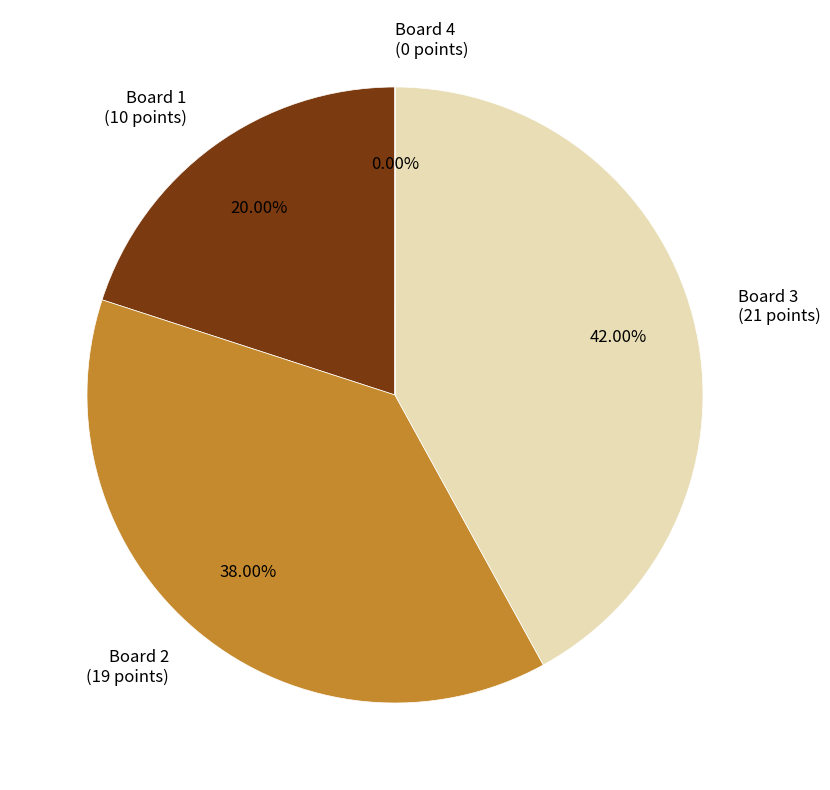

What is the ratio of the value at Board 2 (19 points) to the value at Board 3 (21 points)?

0.9